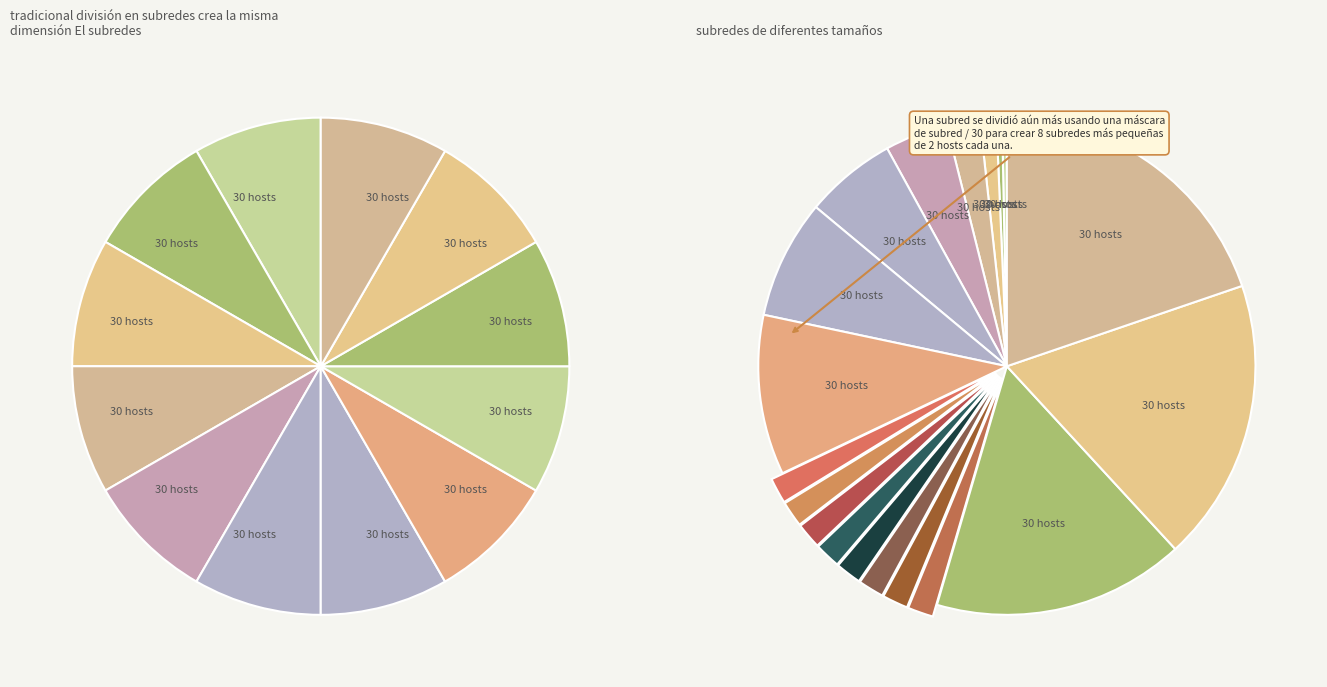

Is 20 the majority of the pie?

No